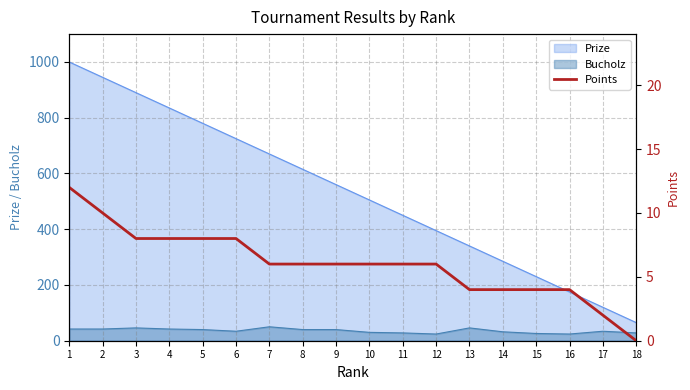

How many data points does each series have?

18